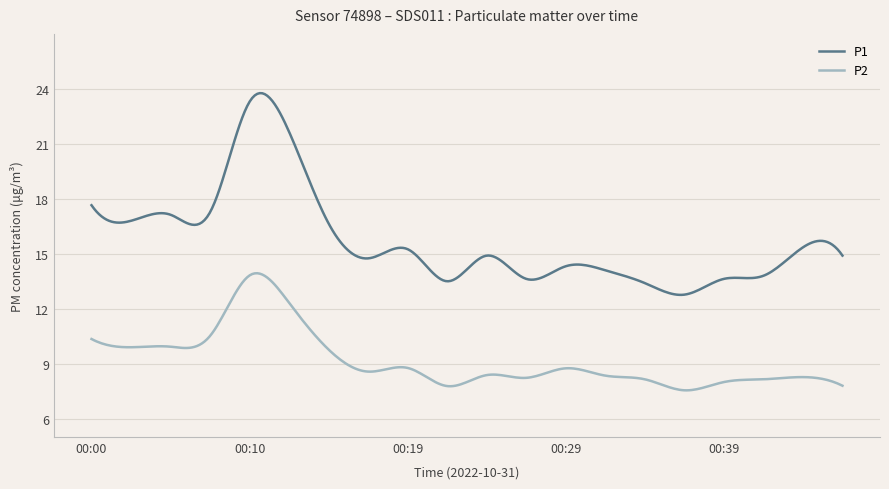

What are all the series names shown in the legend?

P1, P2